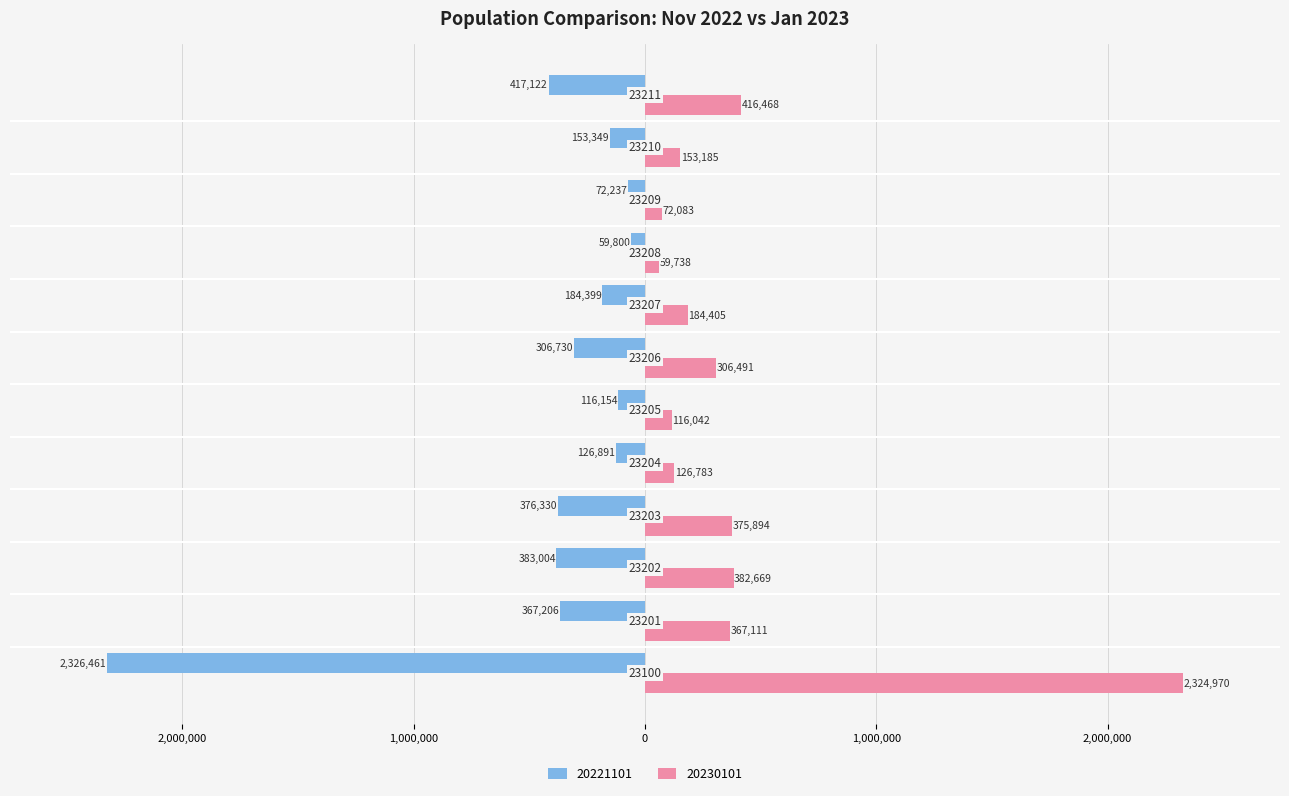

What are all the series names shown in the legend?

20221101, 20230101